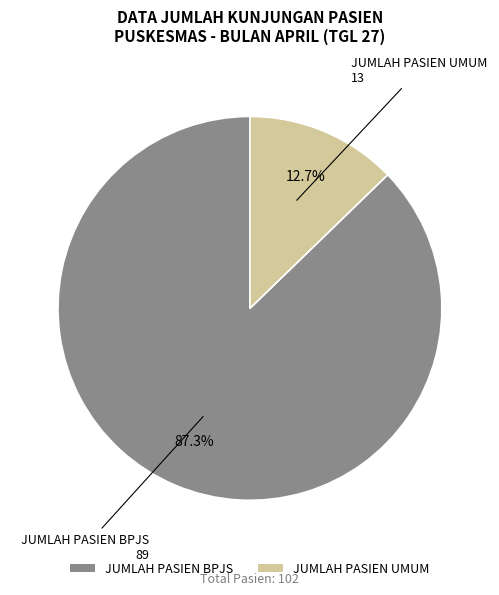

What percentage is the JUMLAH PASIEN UMUM slice, to the nearest percent?

13%